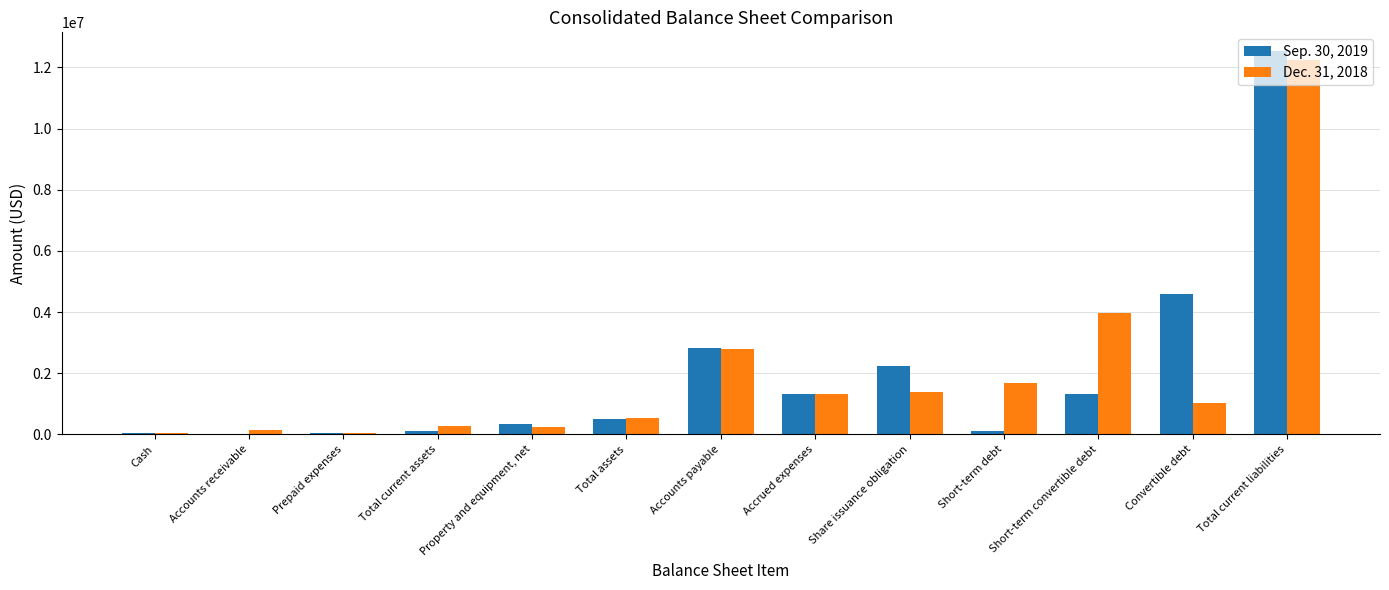

At which category is the sum across all series the highest?

Total current liabilities